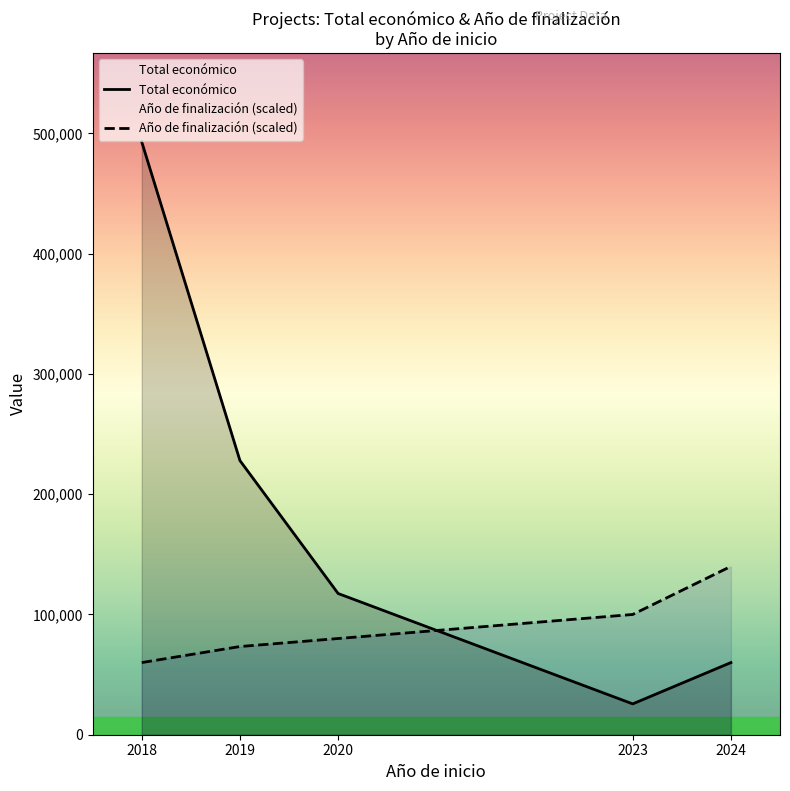

Count the number of categories in the chart.

5